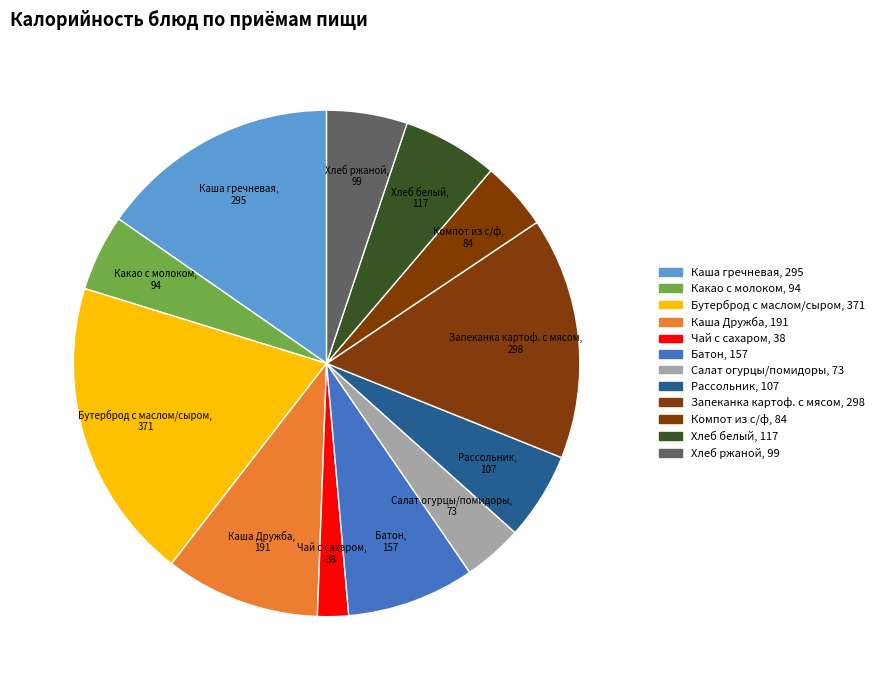

How many slices are in this pie chart?

12